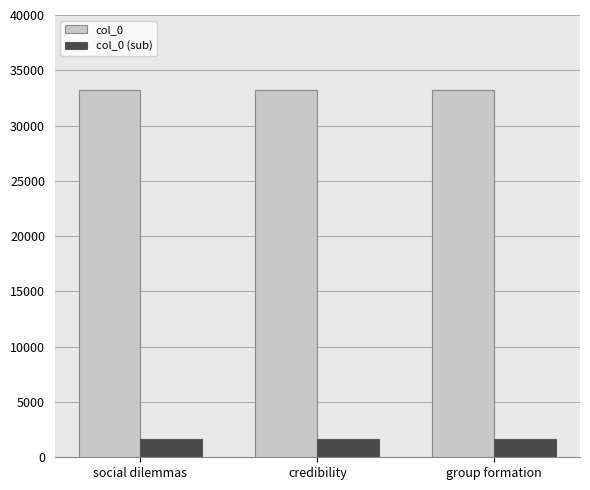

True or false: col_0 (sub) has a value of 1662.5 at social dilemmas.

True